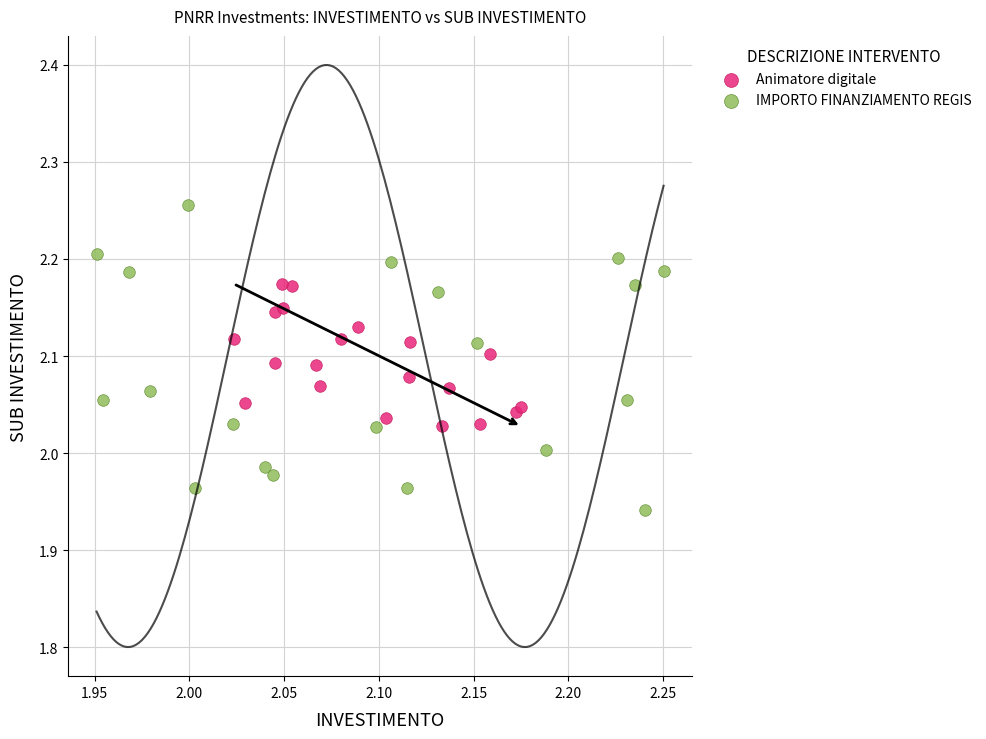

What are all the series names shown in the legend?

Animatore digitale, IMPORTO FINANZIAMENTO REGIS